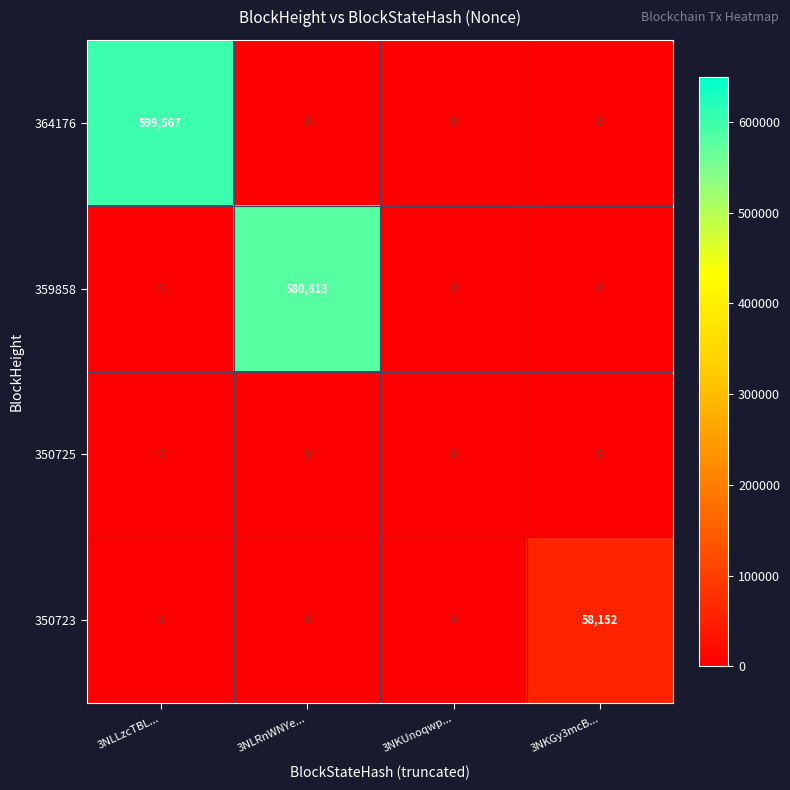

How many 350723 values are between 0 and 58152?

4